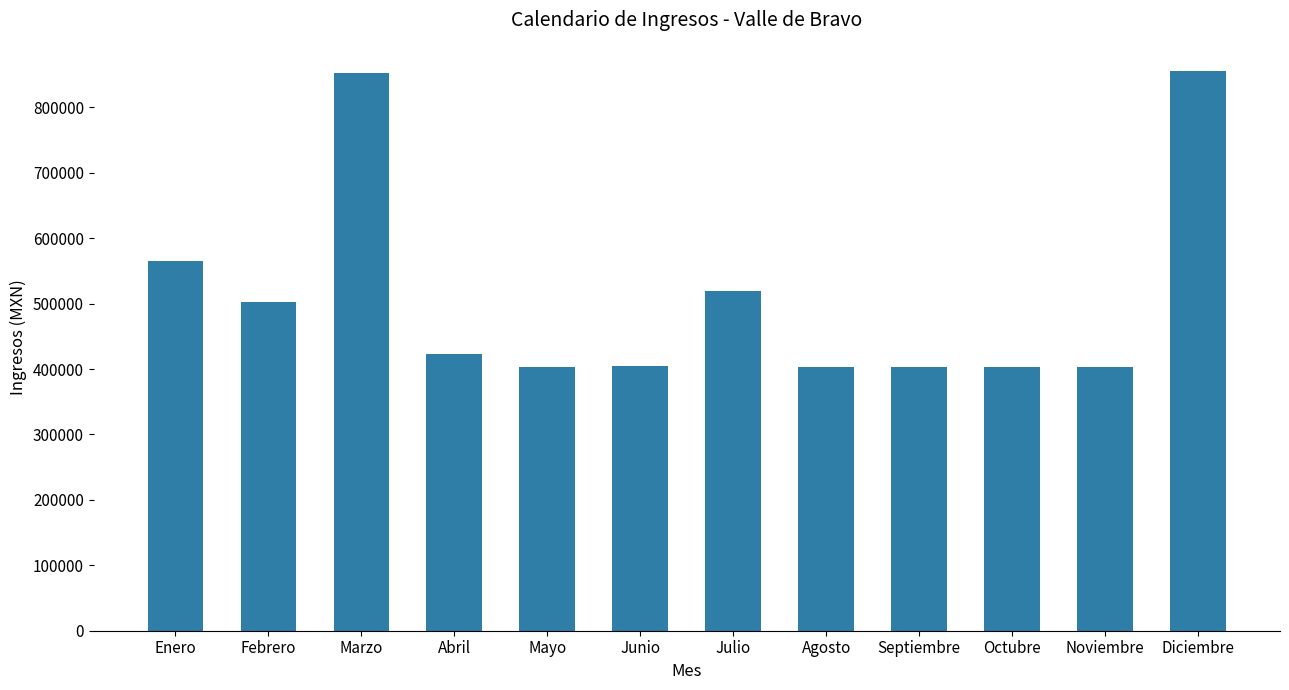

Approximately how many times larger is the value at Enero compared to Febrero?

1.1